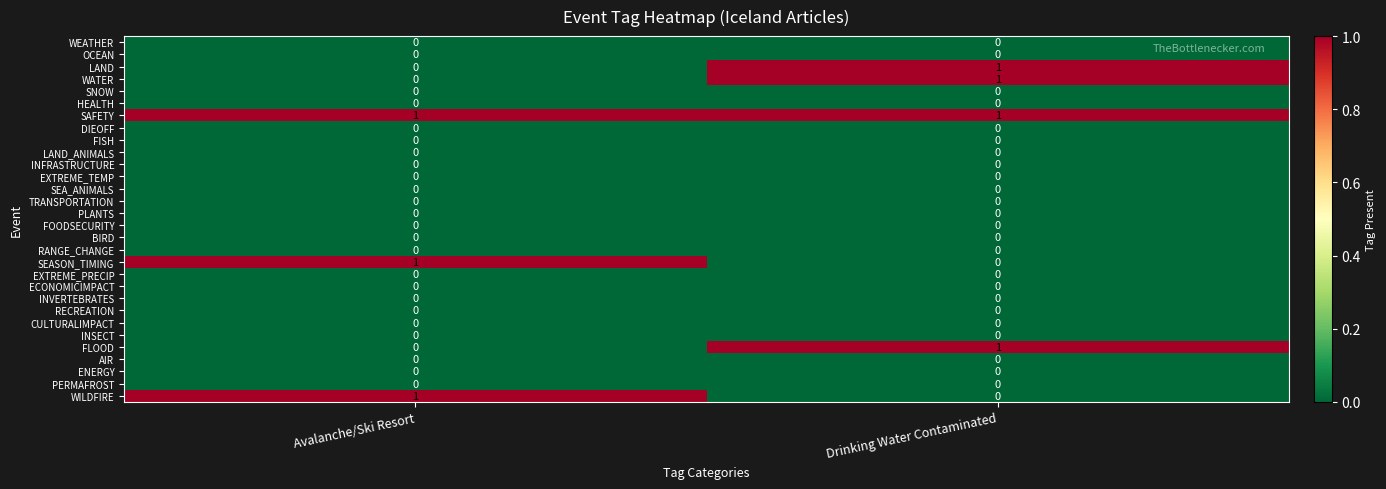

Which series has the largest total across all categories?

SAFETY